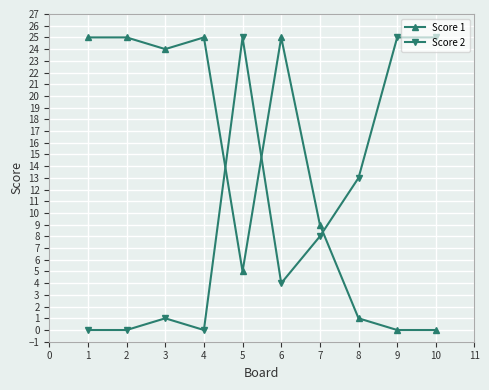

At which category does Score 2 reach its first local peak?

3